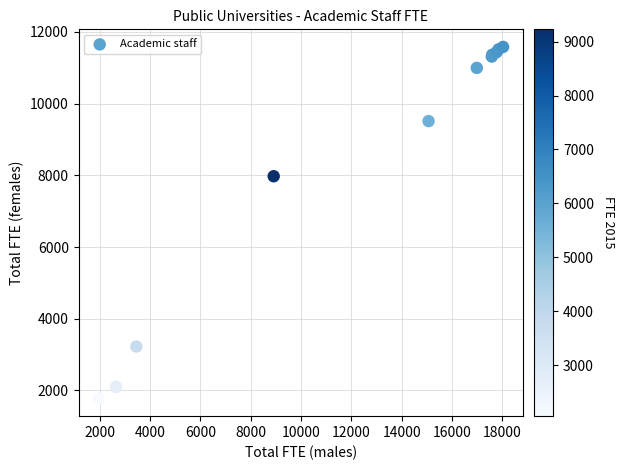

What Y value in the scatter plot is closest to 6676?

7973.1